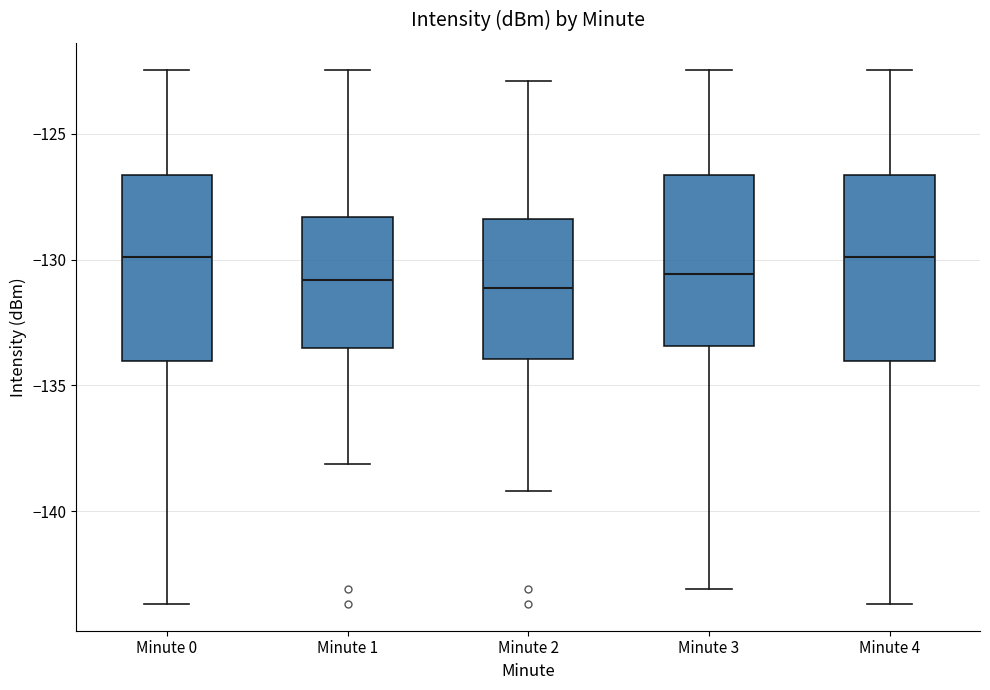

Reading left to right, read every box against the y-axis: the position of its median line, the range the box covers, and the ends of its whiskers. The values are not printed on the chart, so give them approximately, as read against the axis.

Minute 0: median -130.0, box -134.0 to -126.5, whiskers -143.5 to -122.5
Minute 1: median -131.0, box -133.5 to -128.5, whiskers -138.0 to -122.5
Minute 2: median -131.0, box -134.0 to -128.5, whiskers -139.0 to -123.0
Minute 3: median -130.5, box -133.5 to -126.5, whiskers -143.0 to -122.5
Minute 4: median -130.0, box -134.0 to -126.5, whiskers -143.5 to -122.5